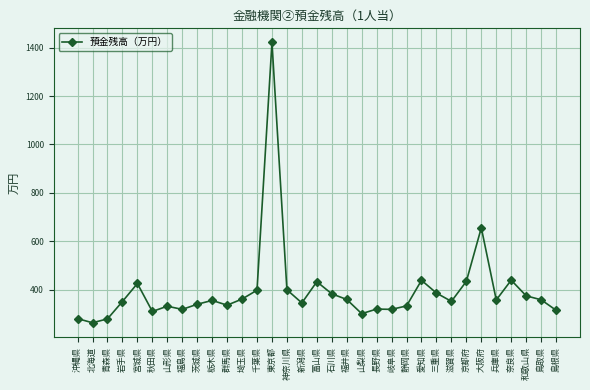

Where is the data nearest to the value 842?

大阪府